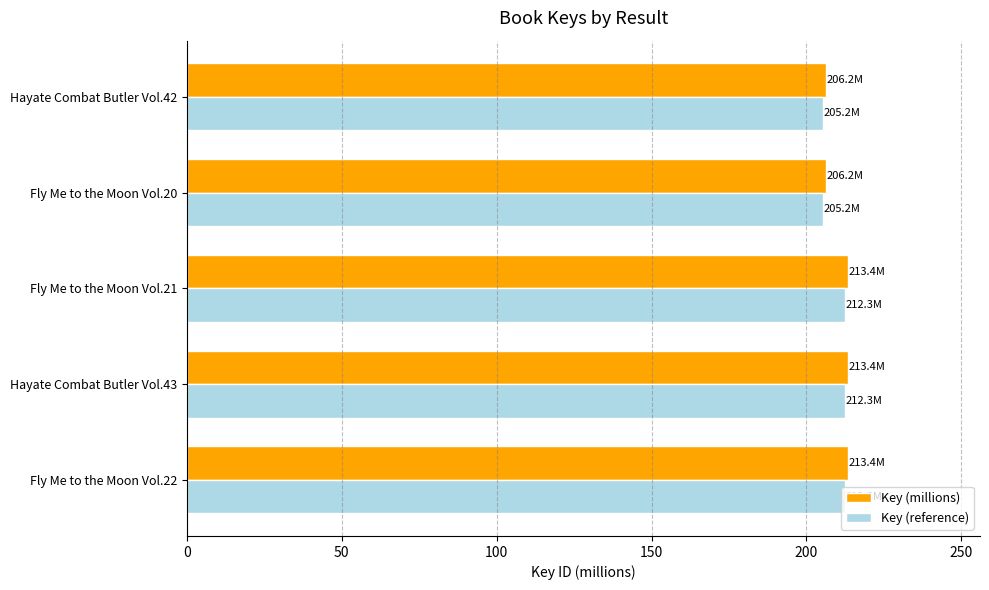

Is it true that Key (millions) equals 359.9 at Fly Me to the Moon Vol.20?

False